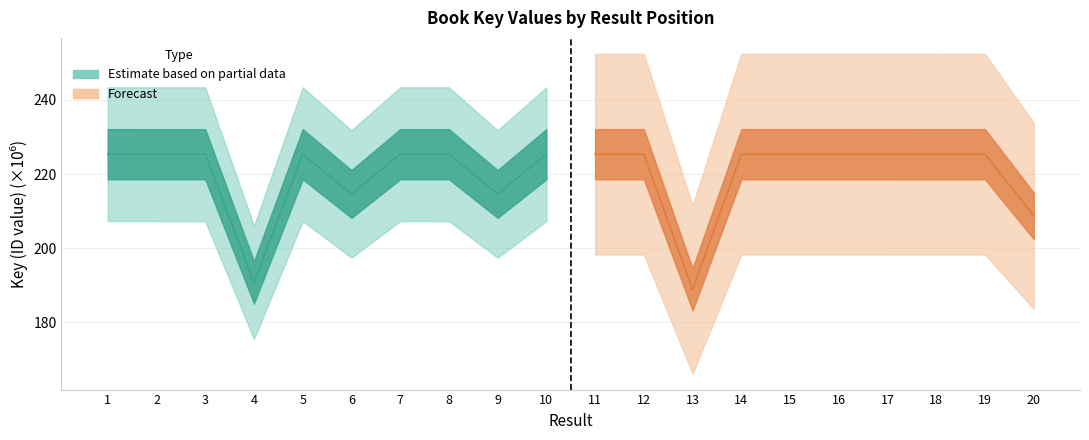

Reading right to left, extract all data points from this chart.

Key (Observed): 225.3	214.6	225.3	225.3	214.6	225.3	190.8	225.3	225.3	225.3
Key (Forecast): 208.7	225.3	225.3	225.3	225.3	225.3	225.3	188.9	225.3	225.3